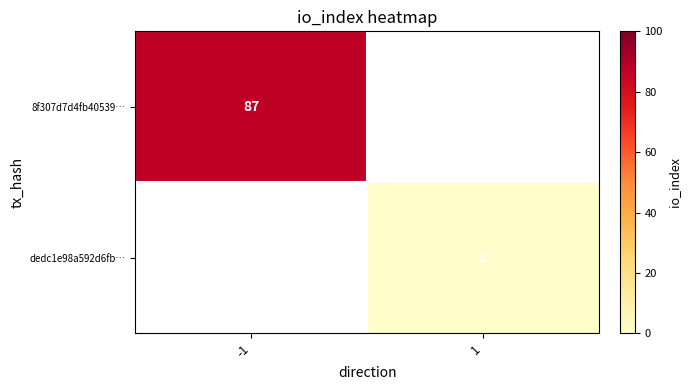

The value of 8f307d7d4fb40539… at -1 is 87. True or false?

True